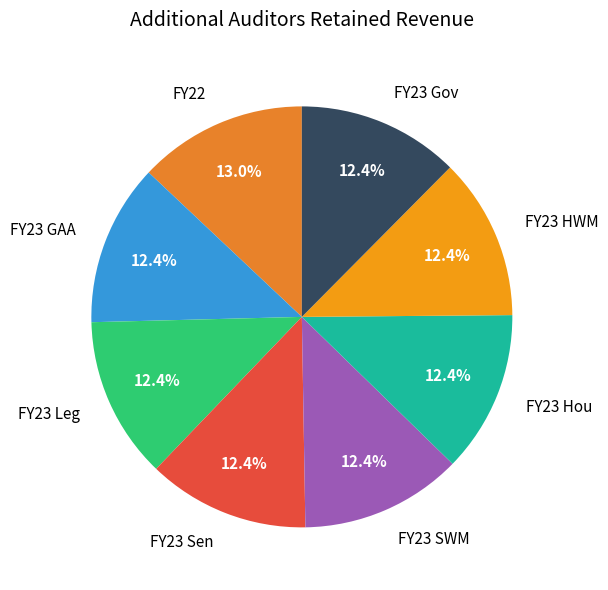

What percentage is the FY23 Hou slice, to the nearest percent?

12%